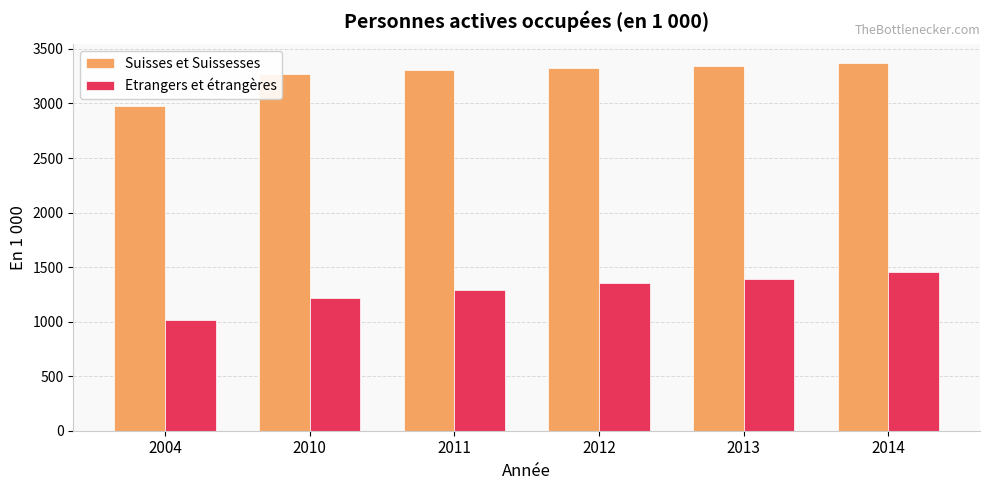

Which series changed the most between 2010 and 2012?

Etrangers et étrangères